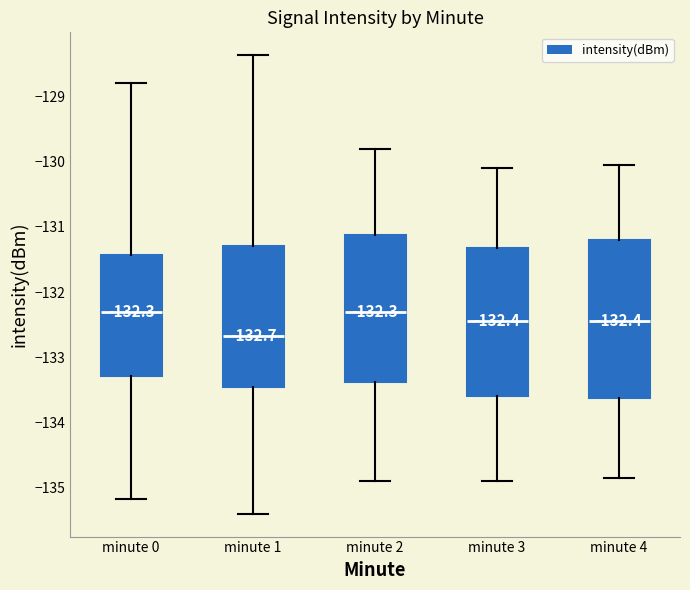

Which box is the tallest, from its lower edge to its upper edge?

minute 4